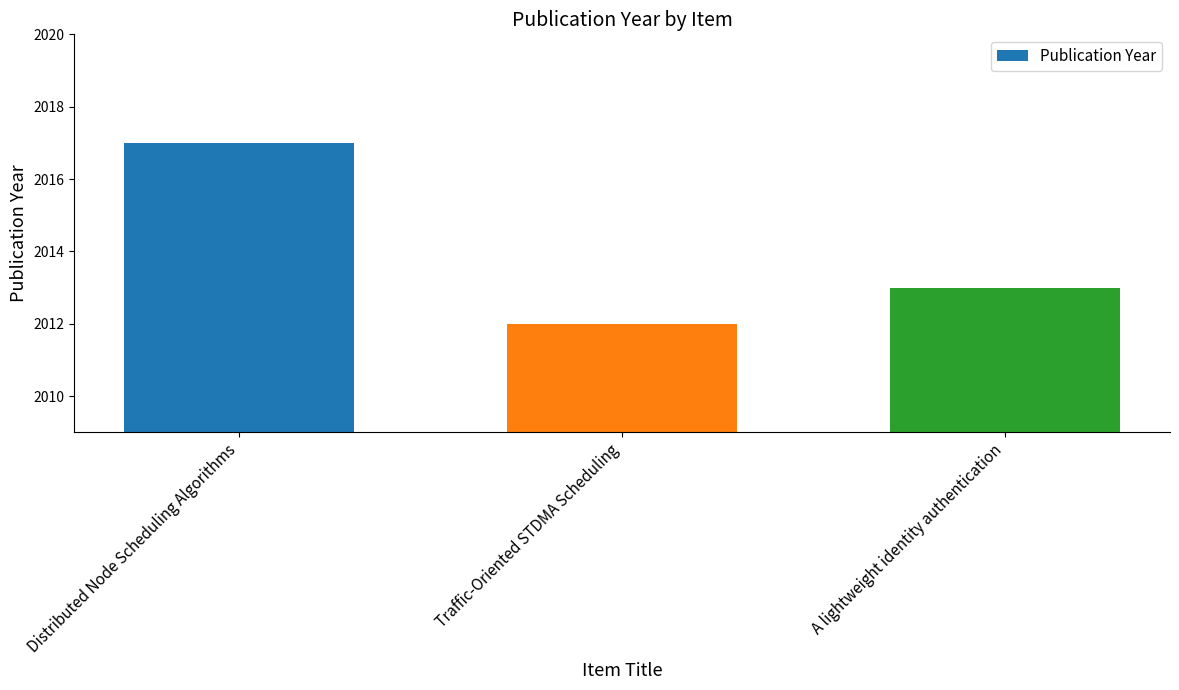

What is the smallest value displayed?

2012